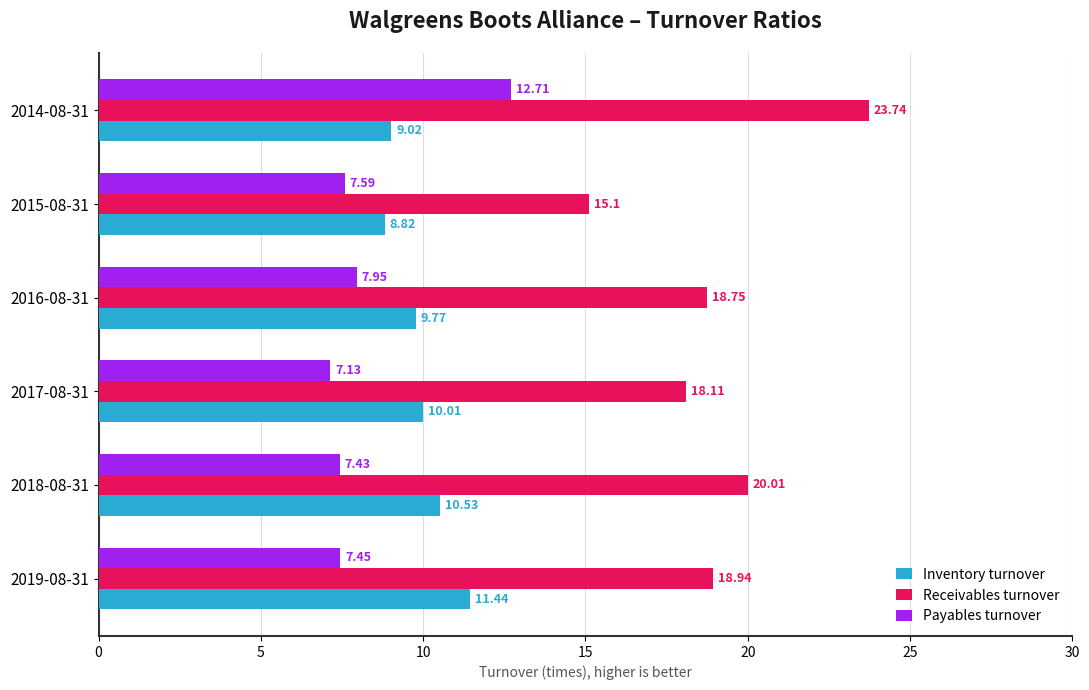

Which series changed the most between 2018-08-31 and 2017-08-31?

Receivables turnover